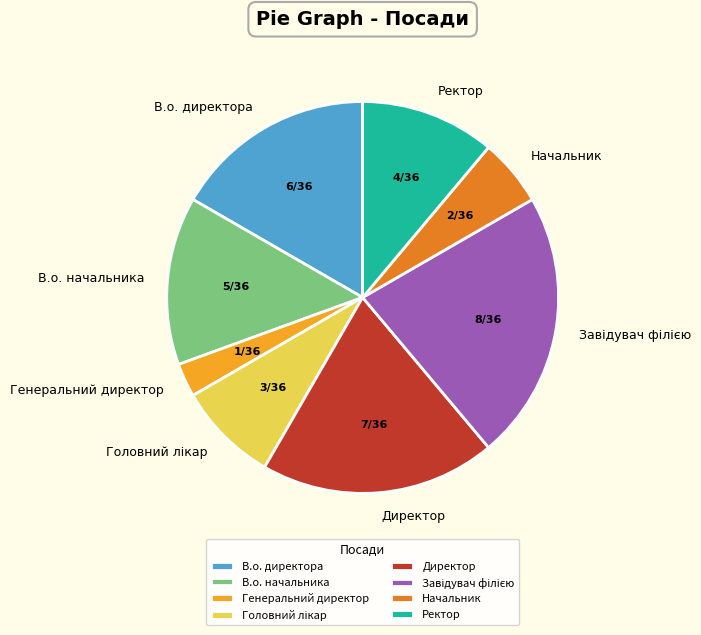

Do В.о. директора and Генеральний директор together represent more than half of the pie?

No